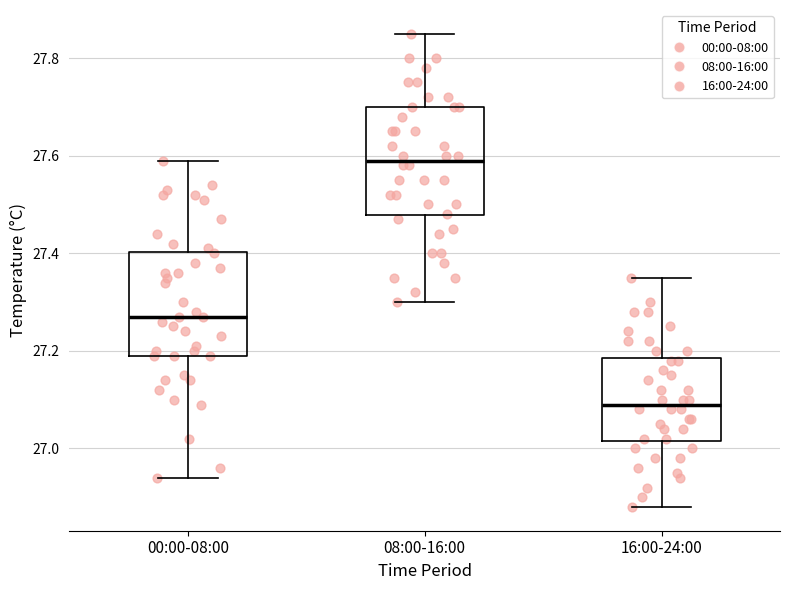

Reading left to right, read every box against the y-axis: the position of its median line, the range the box covers, and the ends of its whiskers. The values are not printed on the chart, so give them approximately, as read against the axis.

00:00-08:00: median 27.28, box 27.20 to 27.40, whiskers 26.94 to 27.60
08:00-16:00: median 27.60, box 27.48 to 27.70, whiskers 27.30 to 27.86
16:00-24:00: median 27.10, box 27.02 to 27.18, whiskers 26.88 to 27.36